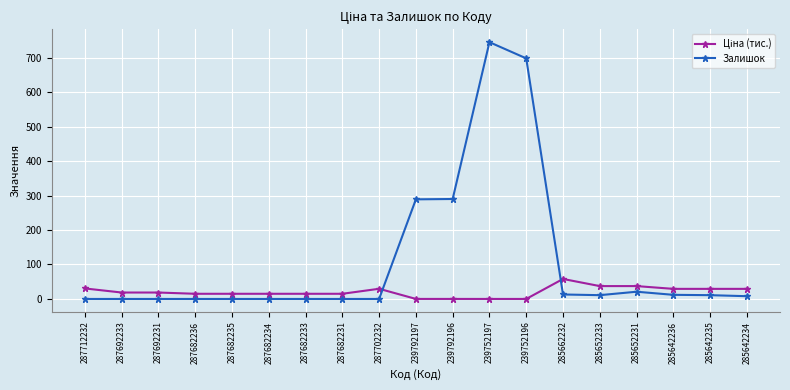

True or false: Залишок has a value of 11.0 at 285652233.

True